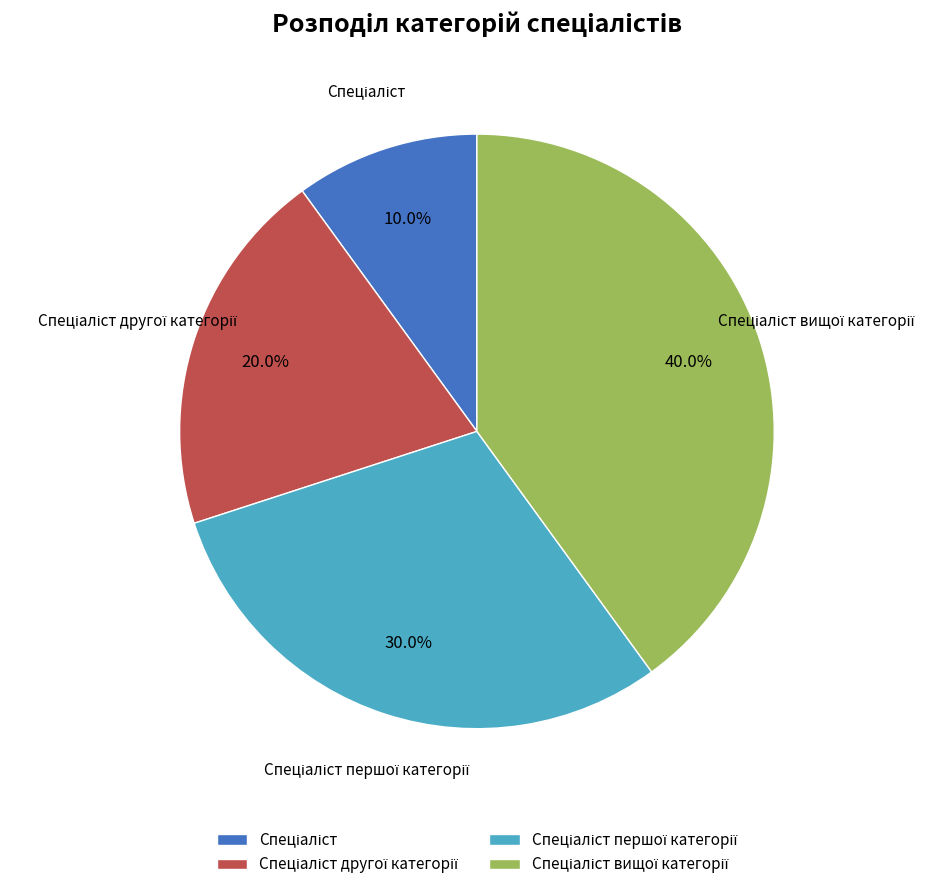

Is there any slice that represents more than half of the pie?

No